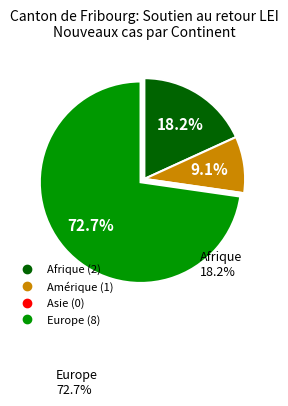

What is the ratio of the value at Afrique to the value at Amérique?

2.0